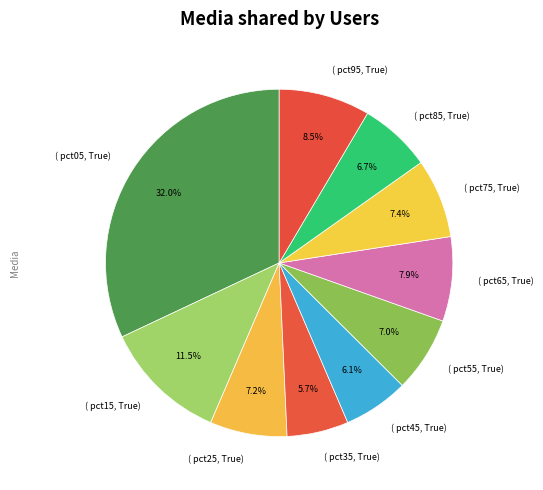

How much of the chart is everything except ( pct45, True)?

93.9%